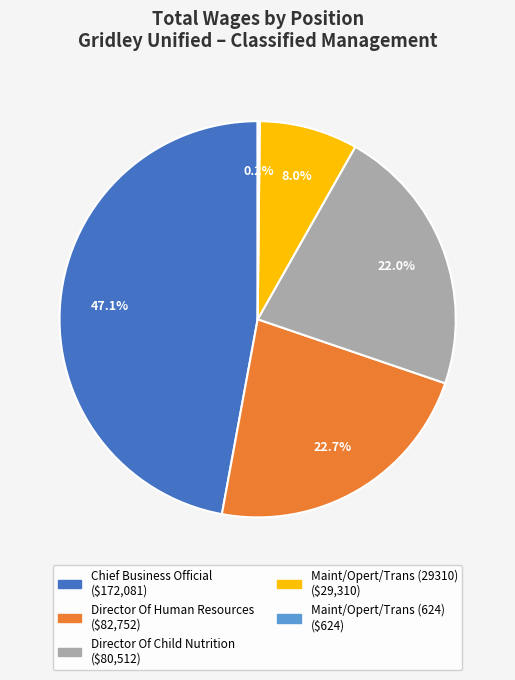

Which category has the biggest portion of the pie?

Chief Business Official